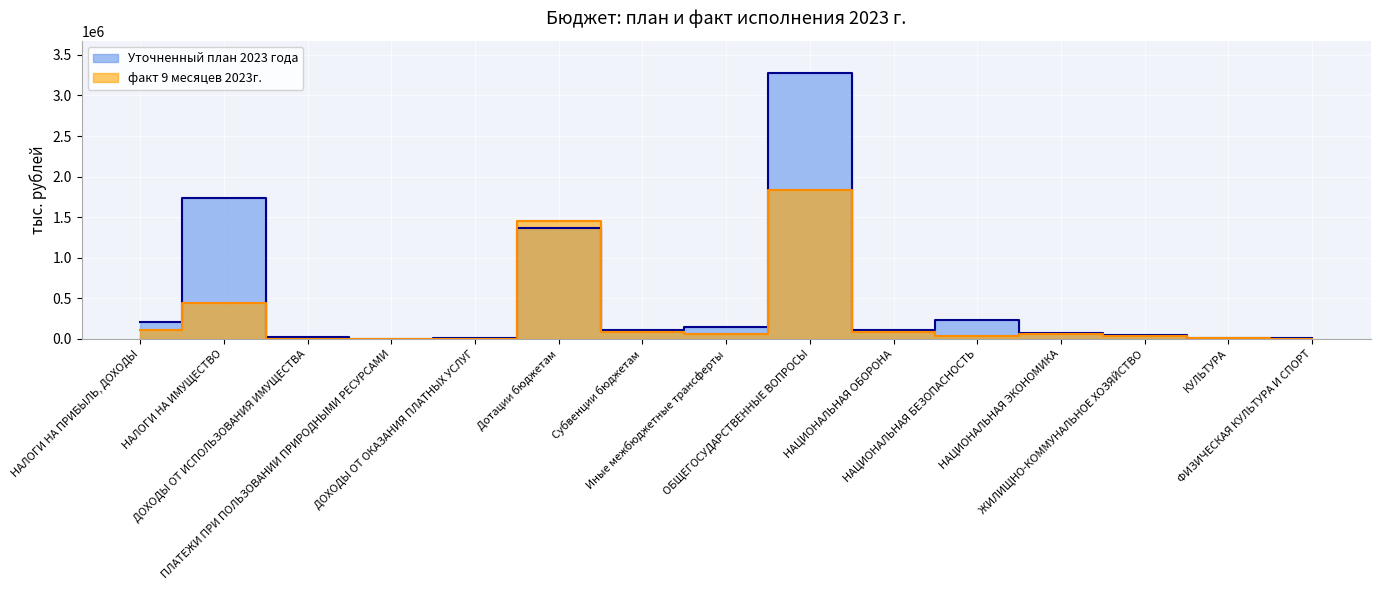

What is the label of the 5th point from the left?

ДОХОДЫ ОТ ОКАЗАНИЯ ПЛАТНЫХ УСЛУГ